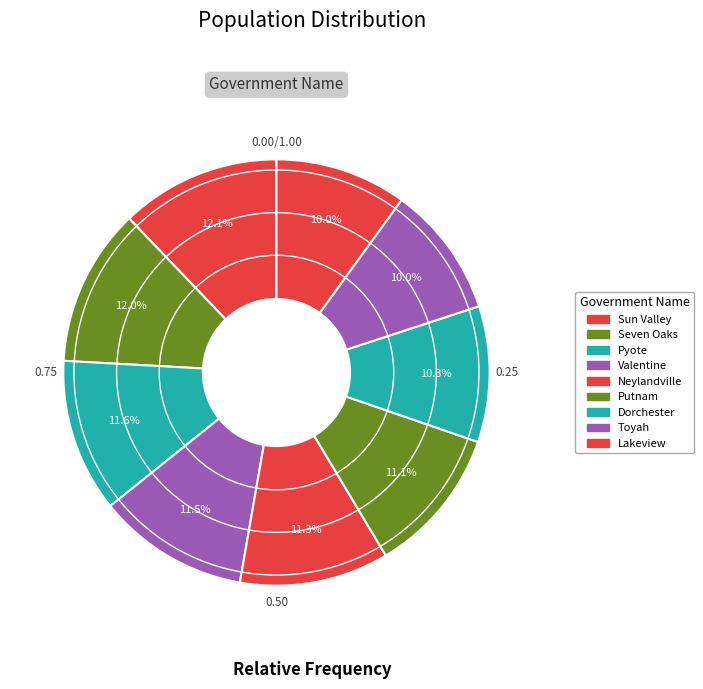

Count the number of slices in the pie.

9